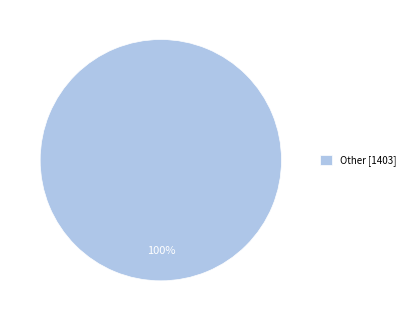

Count the number of slices in the pie.

1